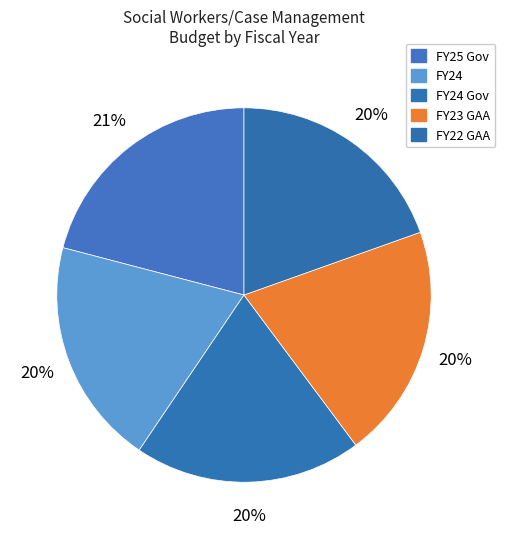

Which slice is the largest?

FY25 Gov